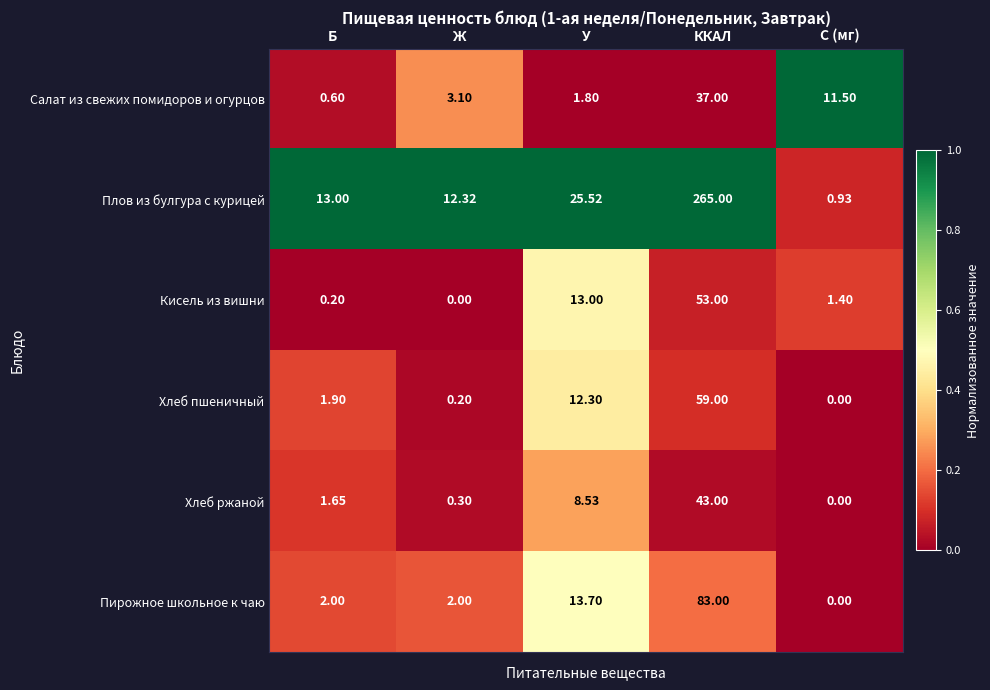

Which series has the largest range (max minus min)?

Плов из булгура с курицей